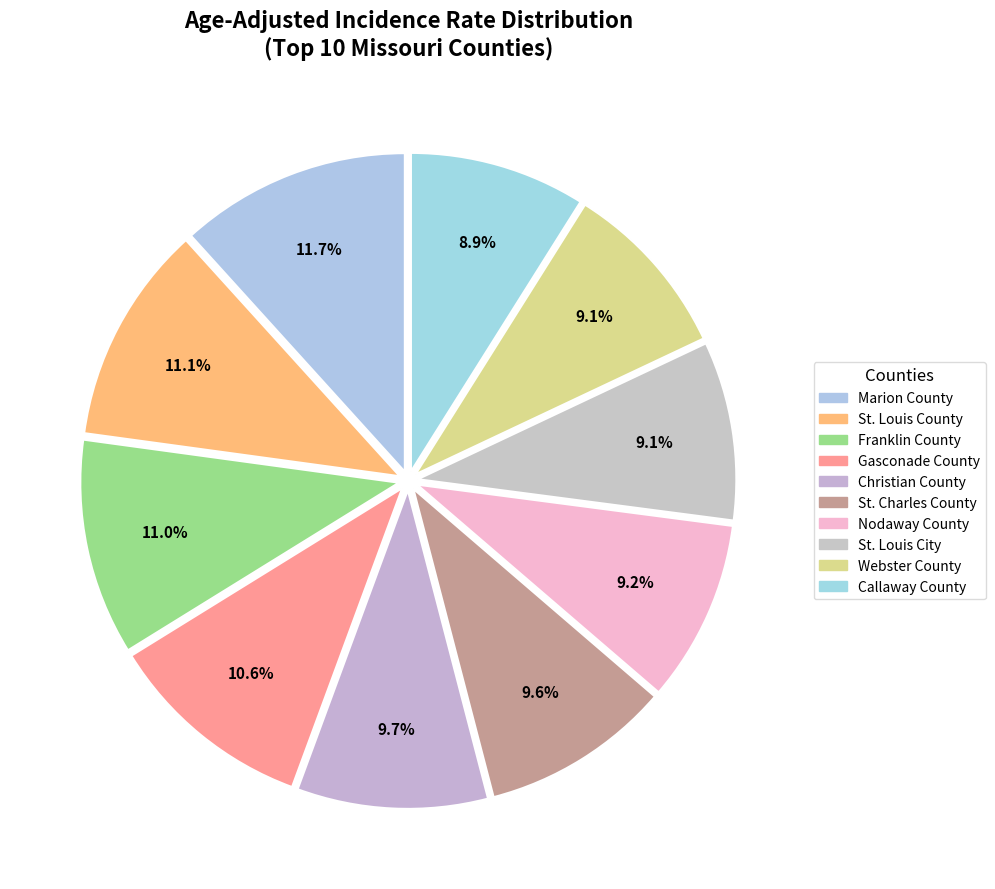

Count the number of slices in the pie.

10